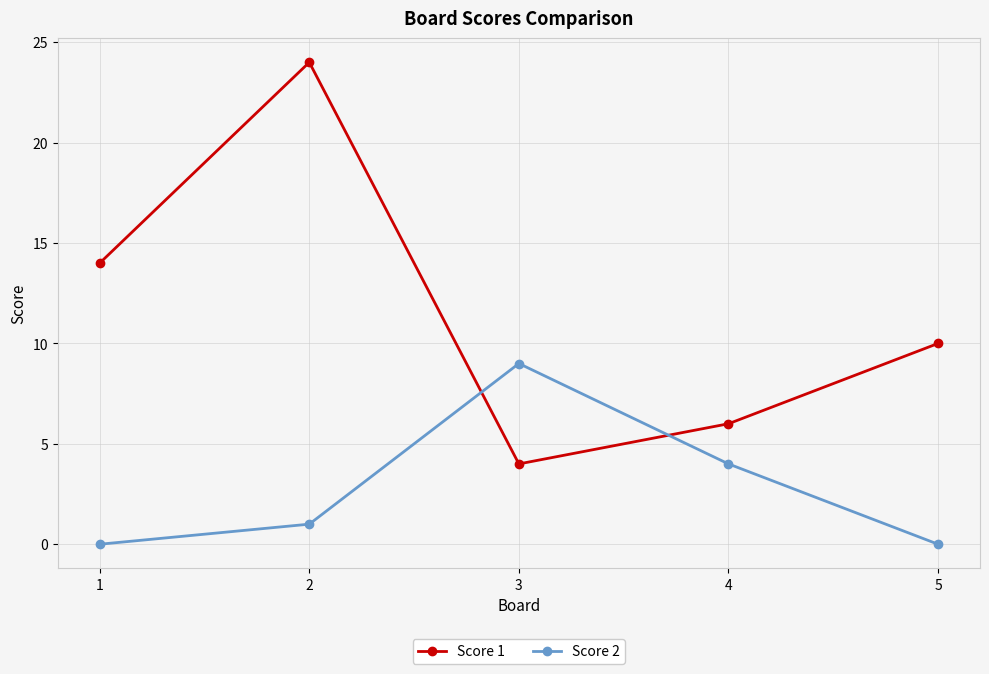

Which series has the widest spread of values?

Score 1